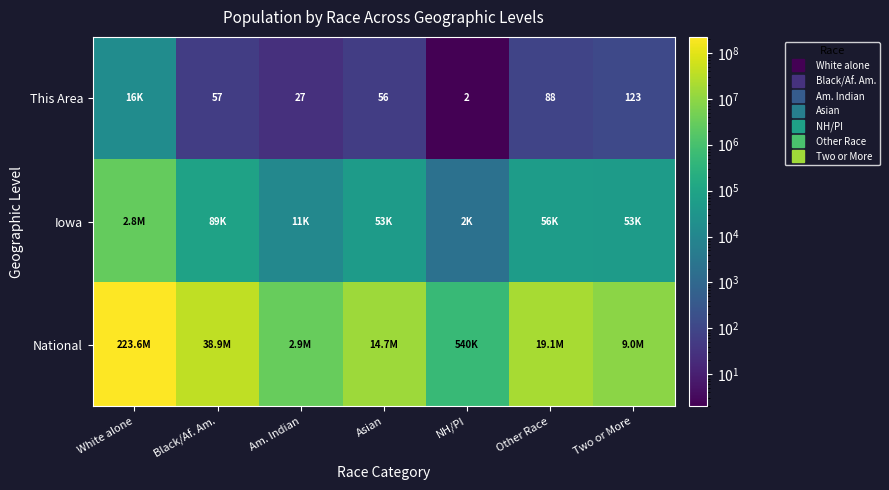

Which category has the highest value across all series?

White alone